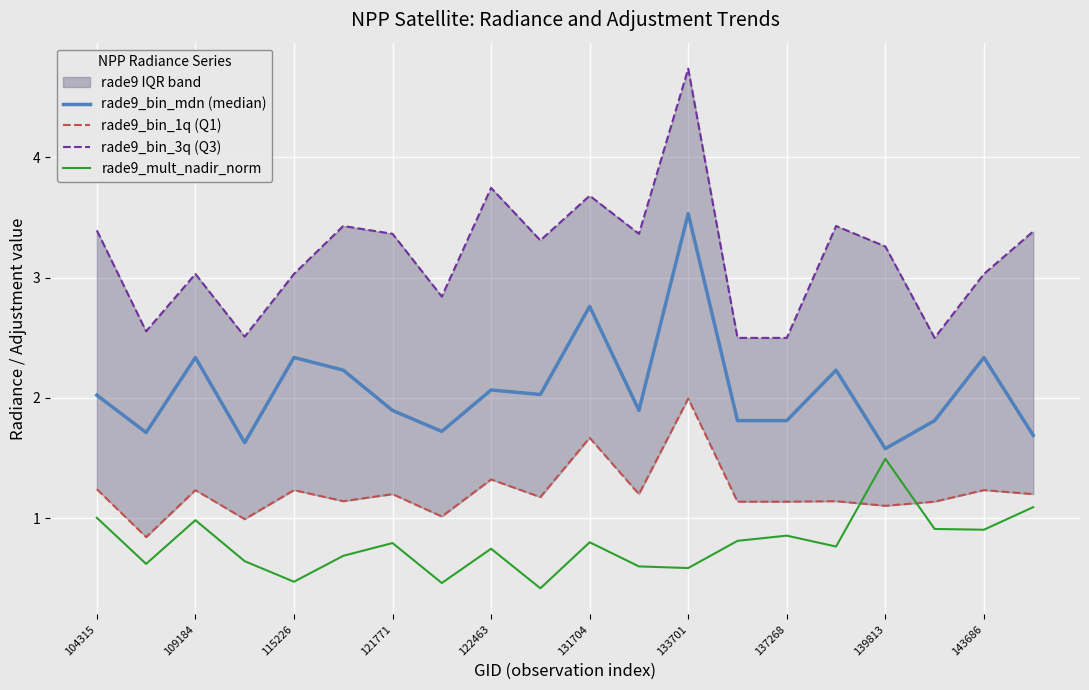

The value of rade9_mult_nadir_norm at 109184 is 1.5. True or false?

False